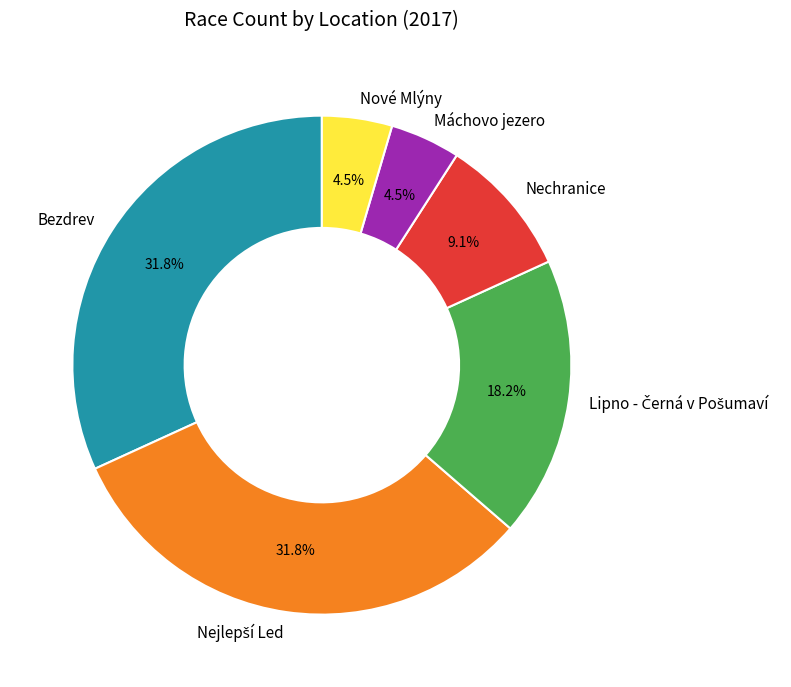

To the nearest percent, what is the average slice percentage?

17%